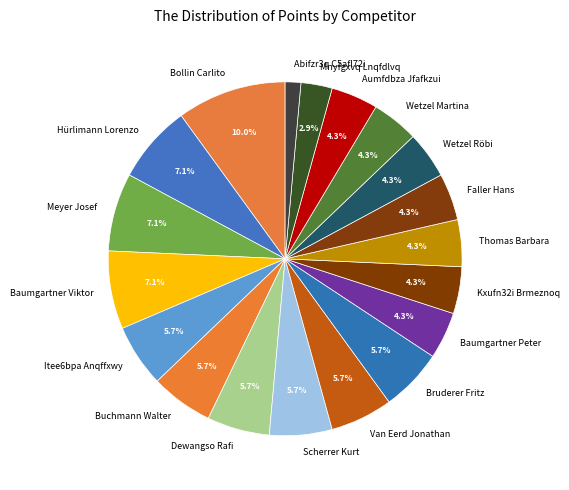

Which has a higher value, Baumgartner Viktor or Itee6bpa Anqffxwy?

Baumgartner Viktor